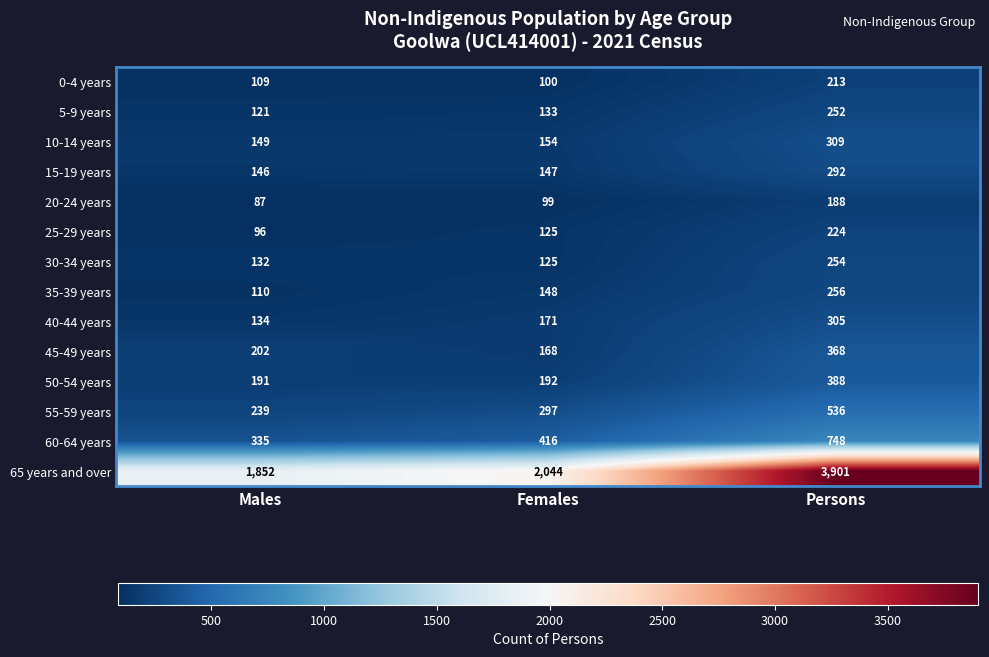

At how many categories does at least one series exceed 2359?

1